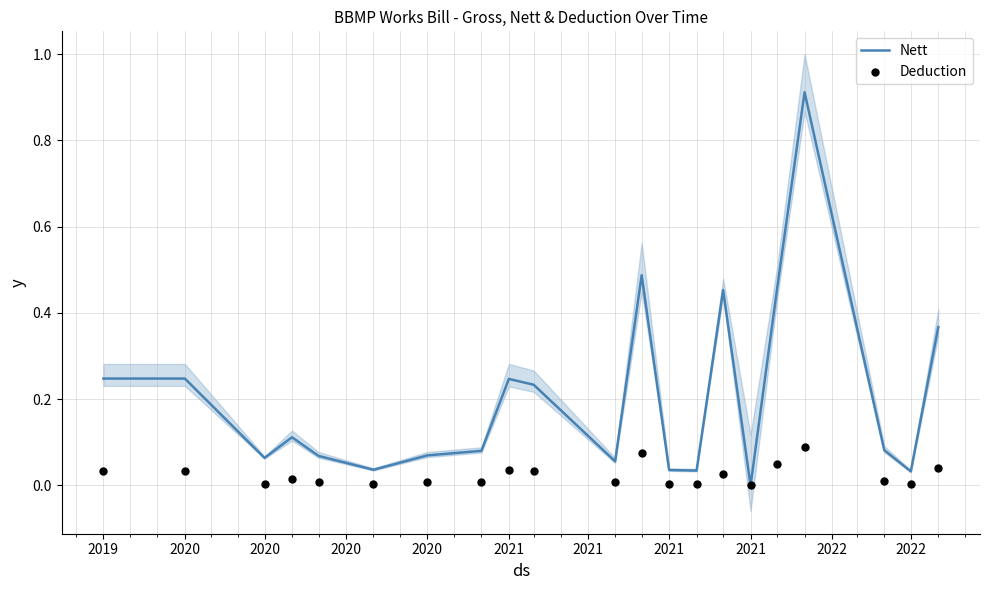

Is the value of Nett at 20 greater than the value of Deduction at 2021?

Yes